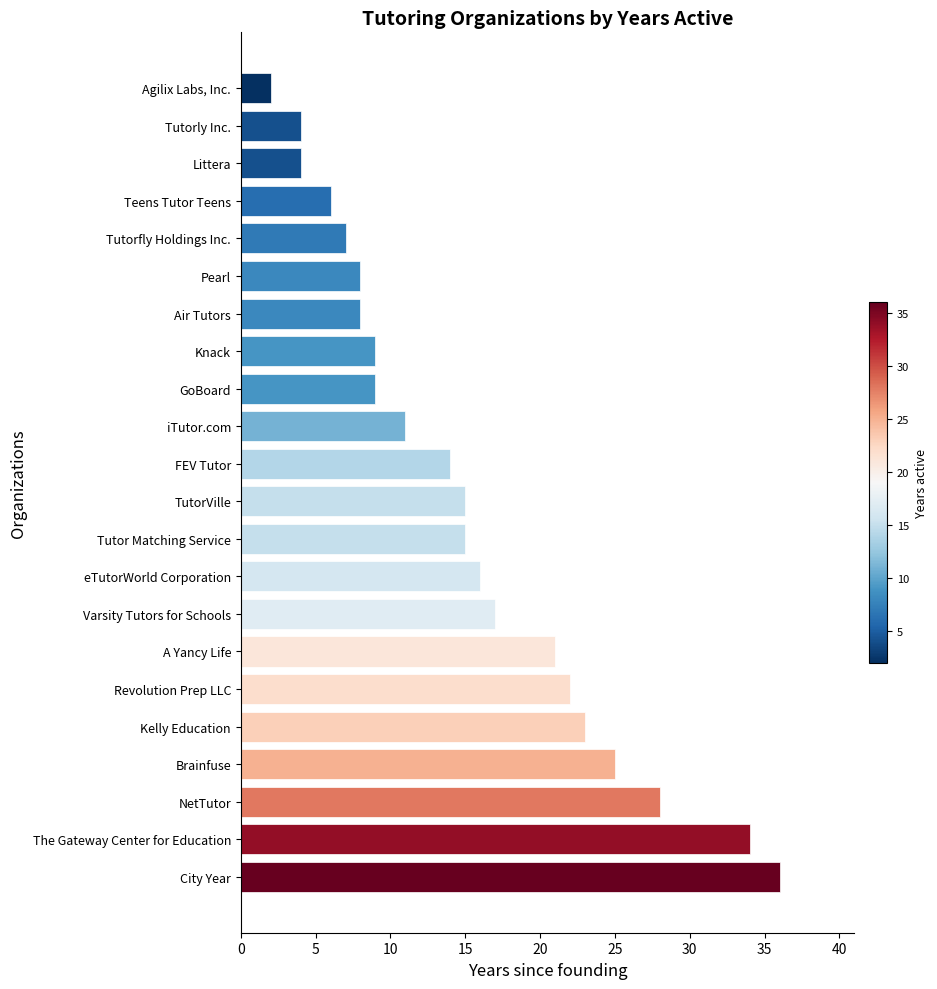

What is the smallest value displayed?

2